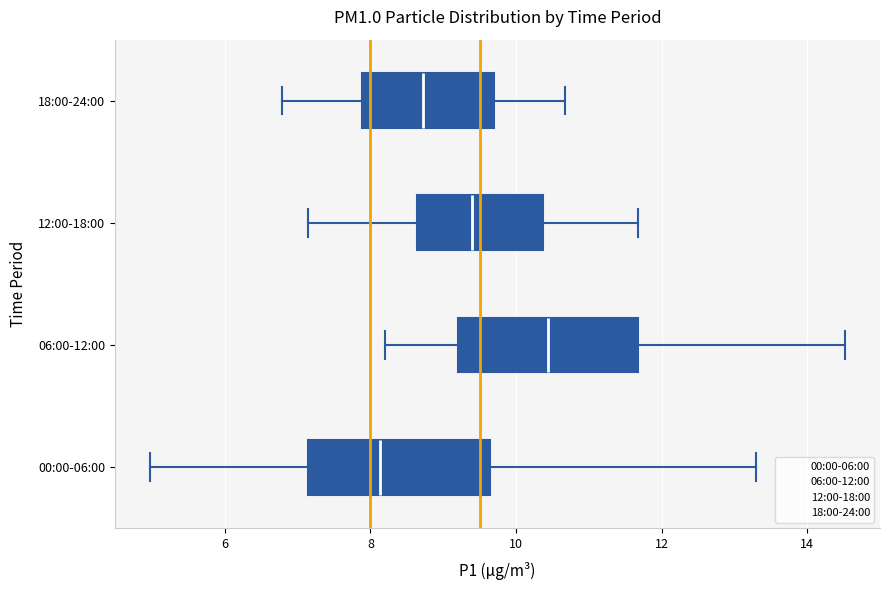

Where is the right edge of the box for 18:00-24:00 on the x-axis? The values are not printed on the chart, so give them approximately, as read against the axis.

9.6